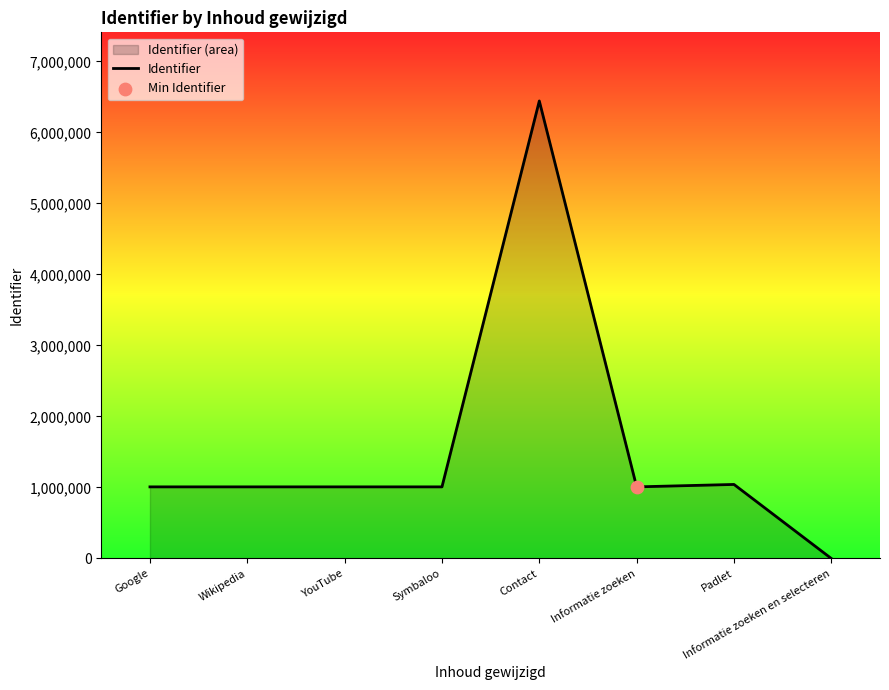

Between Wikipedia and Google, which is larger?

Wikipedia